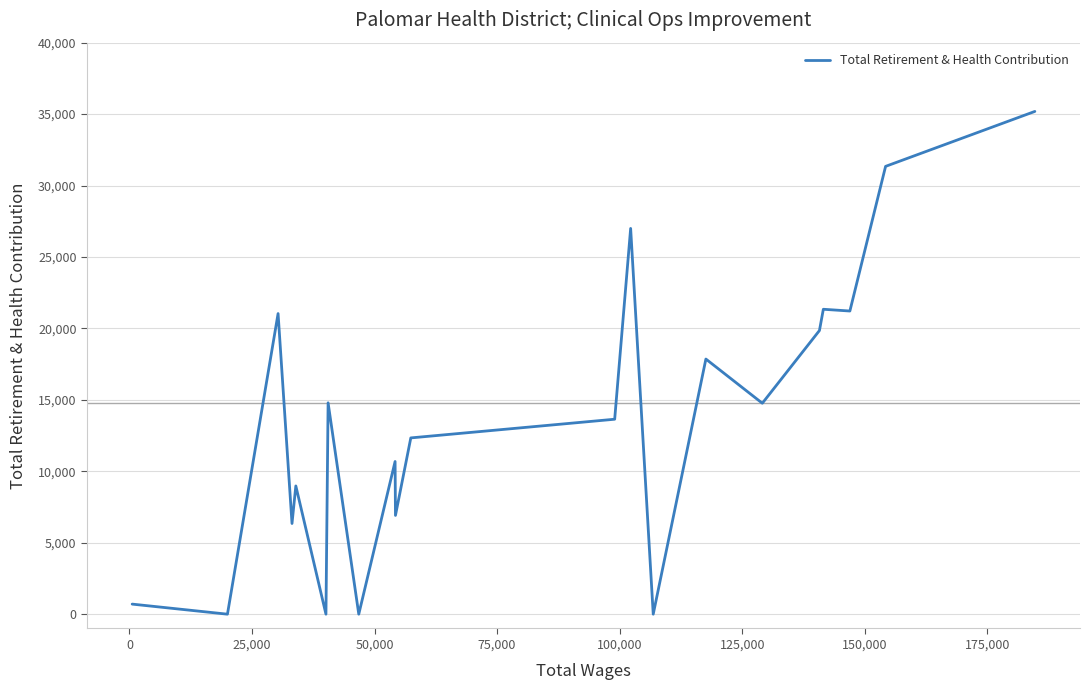

The value at 16 is 3156. True or false?

False